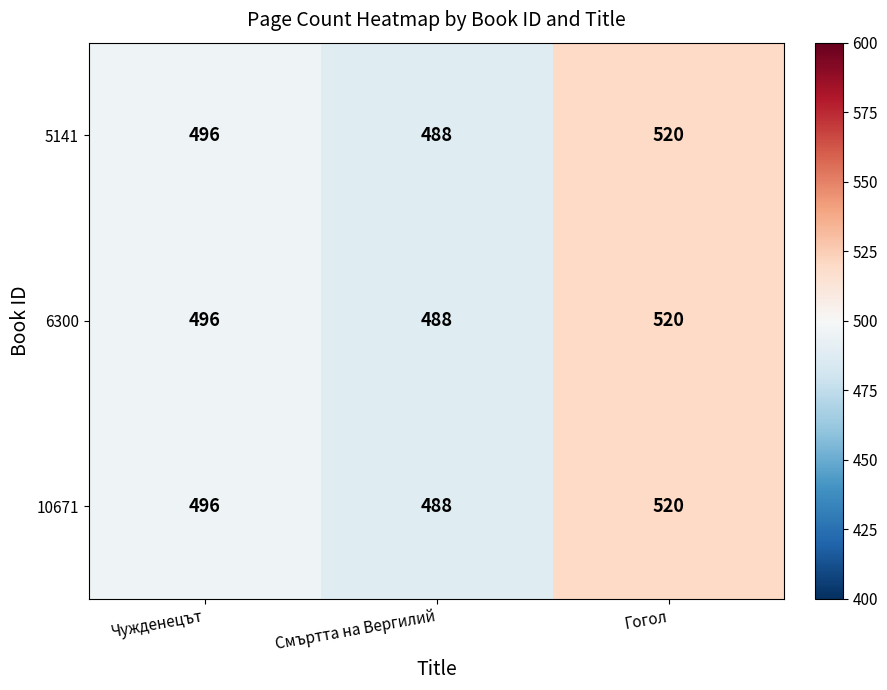

What is the difference between the maximum and minimum values in the 5141 series?

32